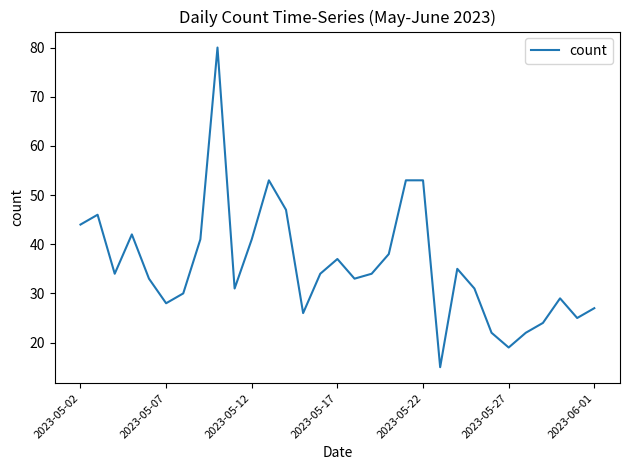

What is the maximum value shown in the chart?

80